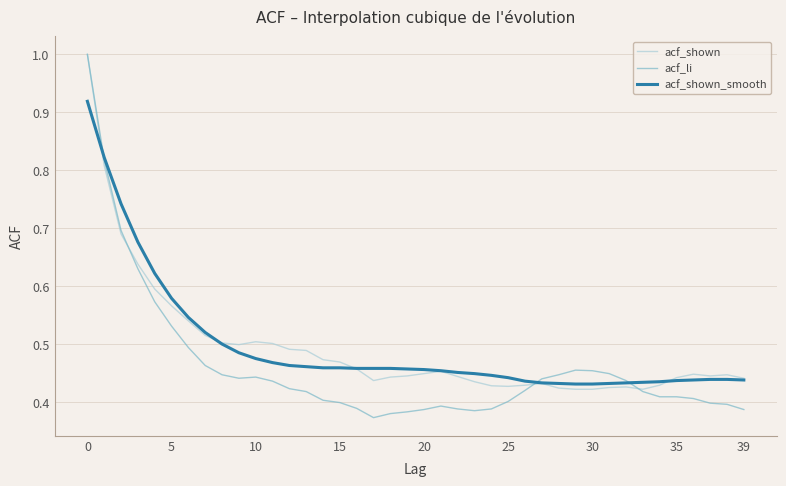

Which series has the widest spread of values?

acf_li